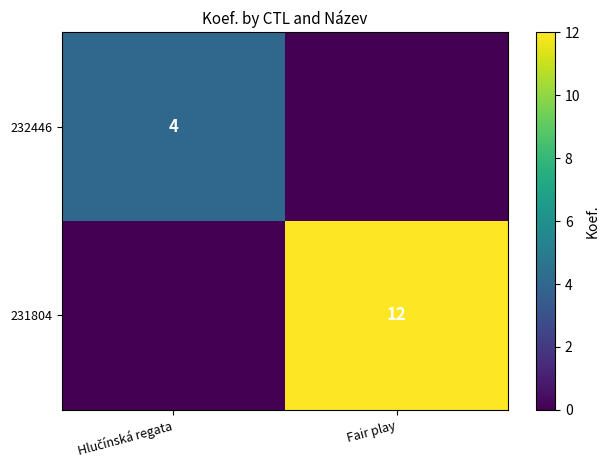

Is the value of 232446 at Hlučínská regata greater than the value of 231804 at Hlučínská regata?

Yes